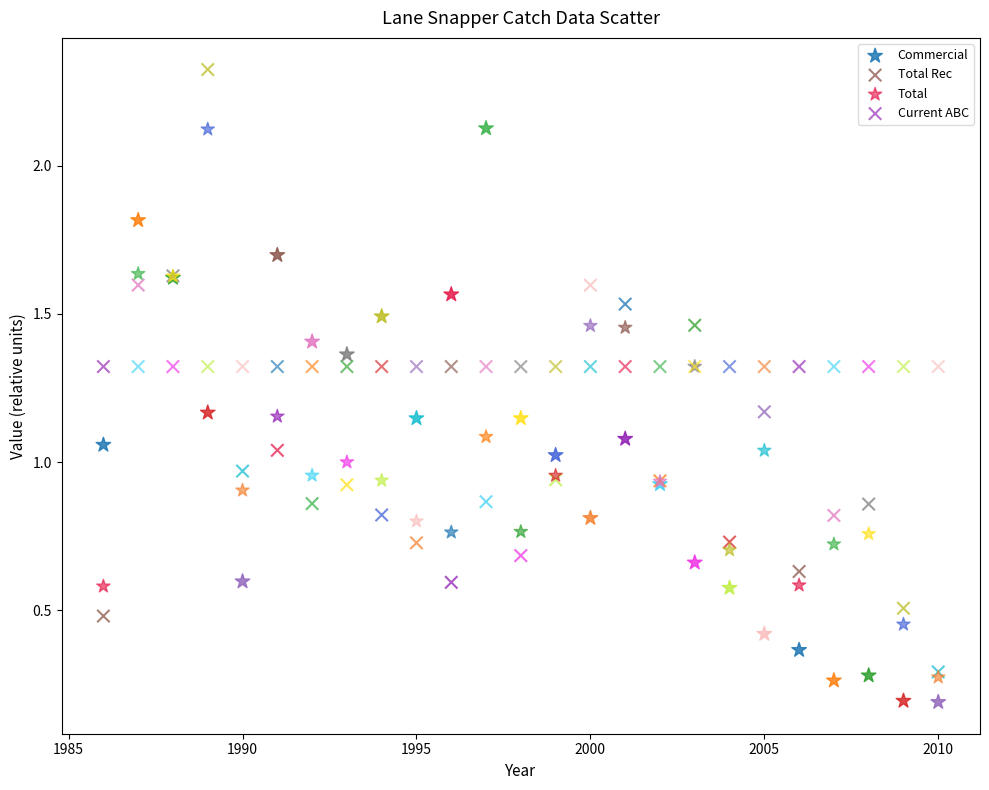

Which series contains the highest Y value?

Total Rec